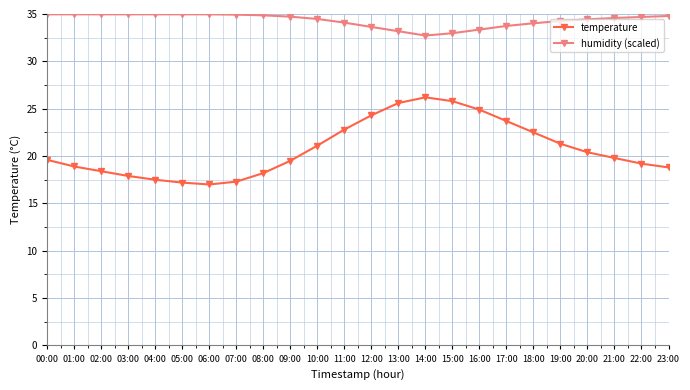

The value of humidity (scaled) at 13:00 is 33.2. True or false?

True